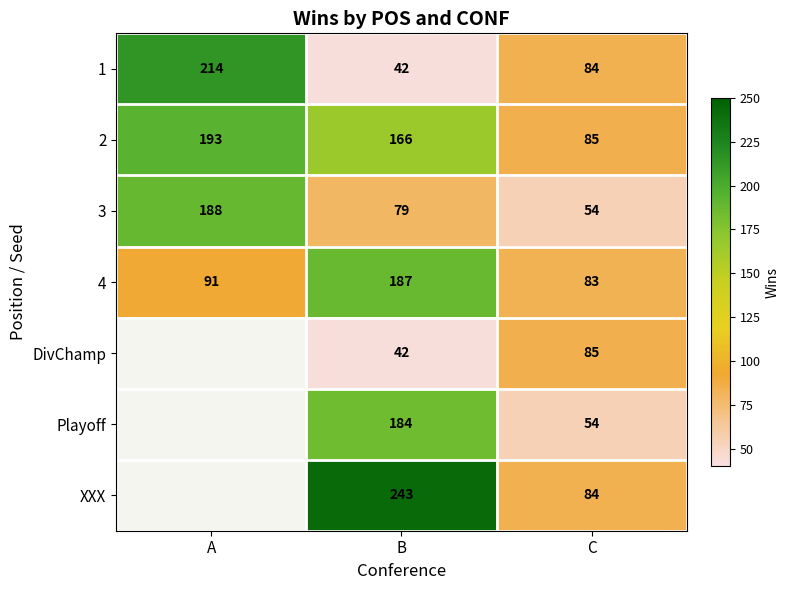

What is the difference between the maximum and minimum values in the 4 series?

104